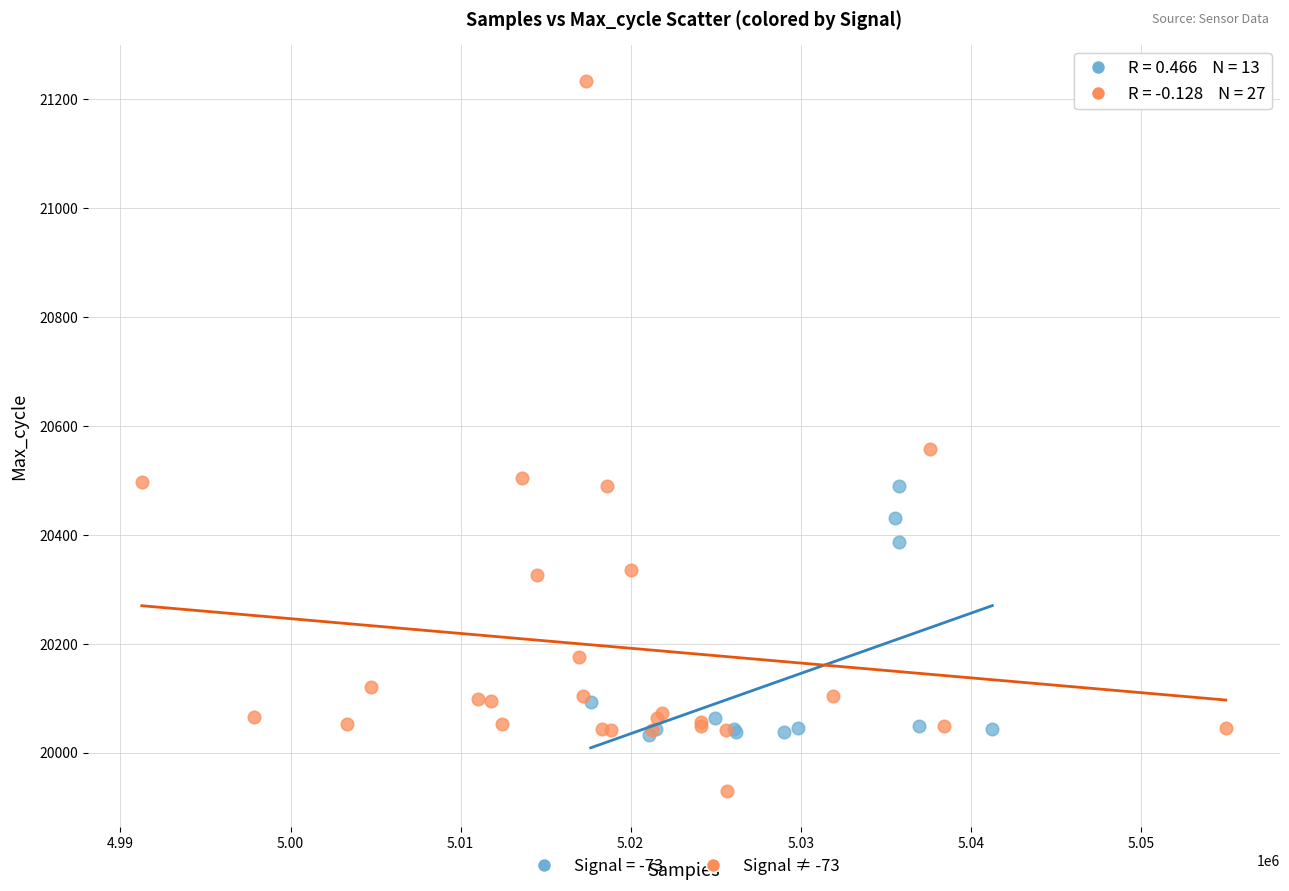

Which series contains the lowest Y value?

Signal ≠ -73